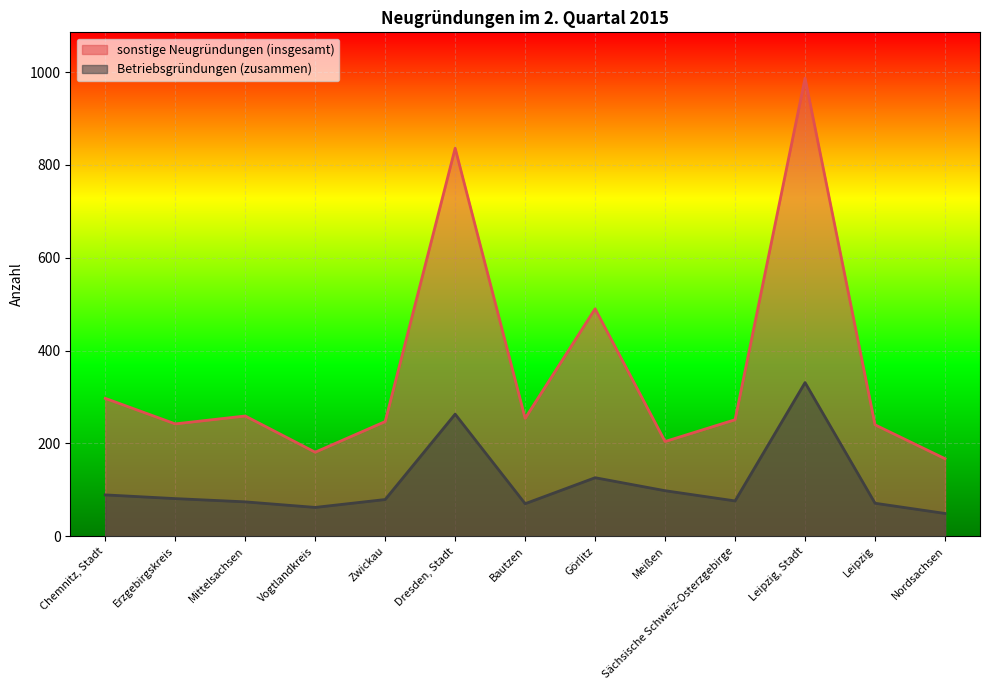

What is the total value across all series at Görlitz?

616